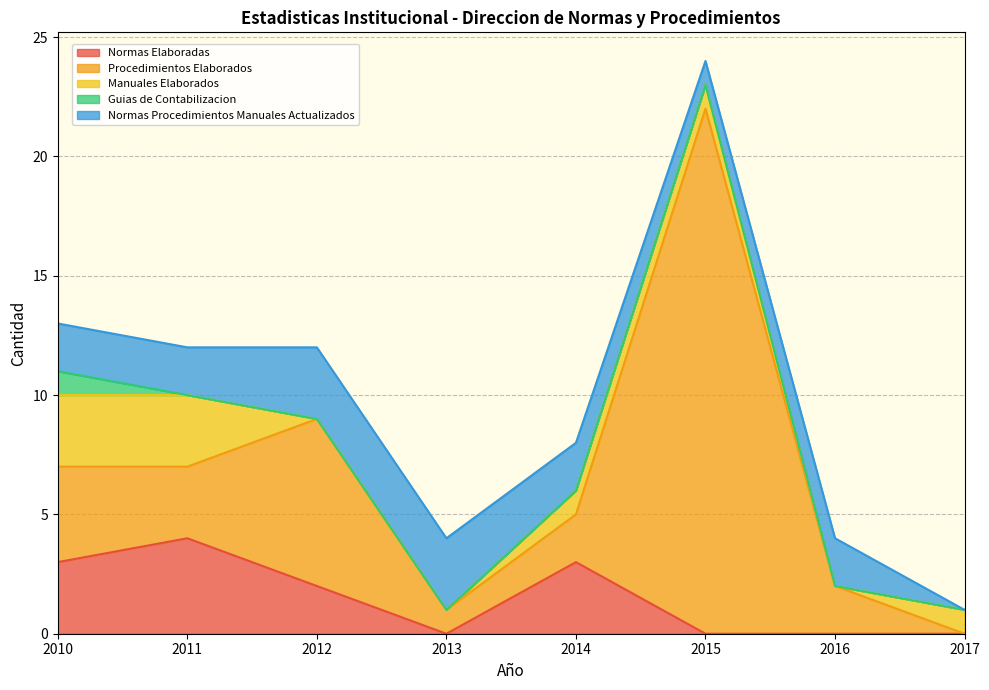

At which label does Normas Elaboradas first exceed 2?

2010